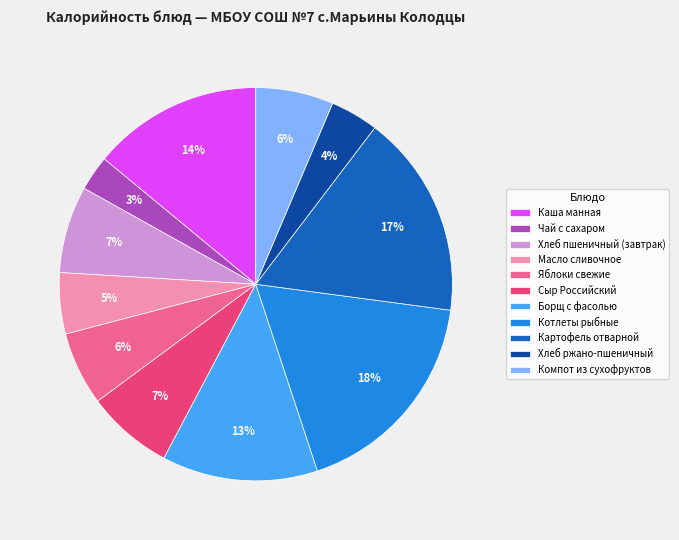

Do Хлеб пшеничный (завтрак) and Хлеб ржано-пшеничный together represent more than half of the pie?

No